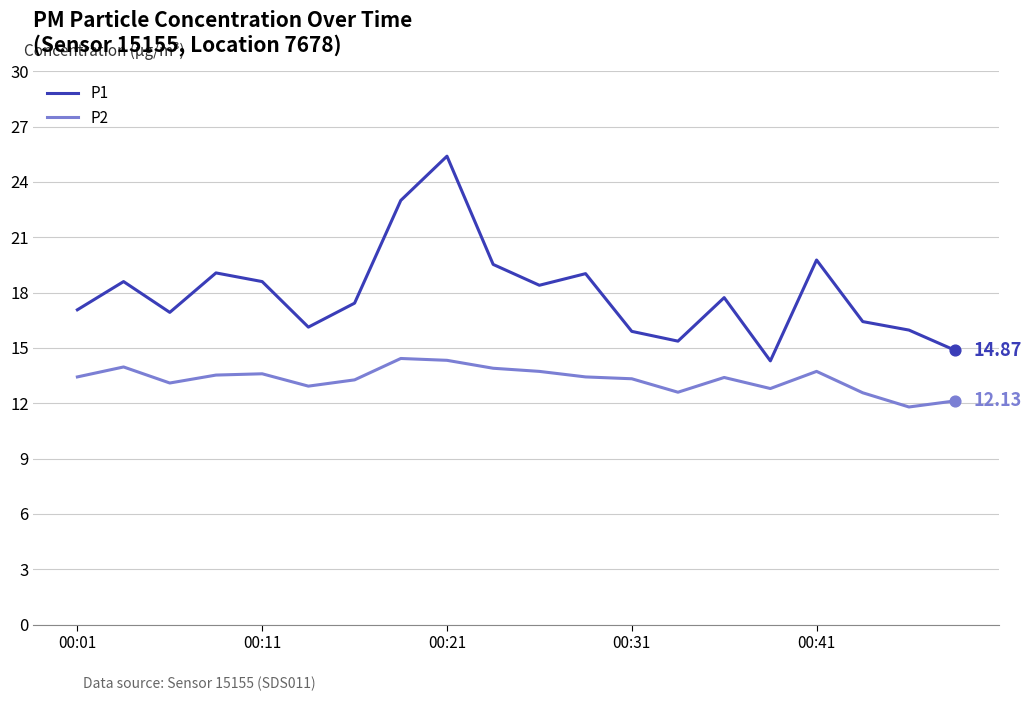

What are all the series names shown in the legend?

P1, P2